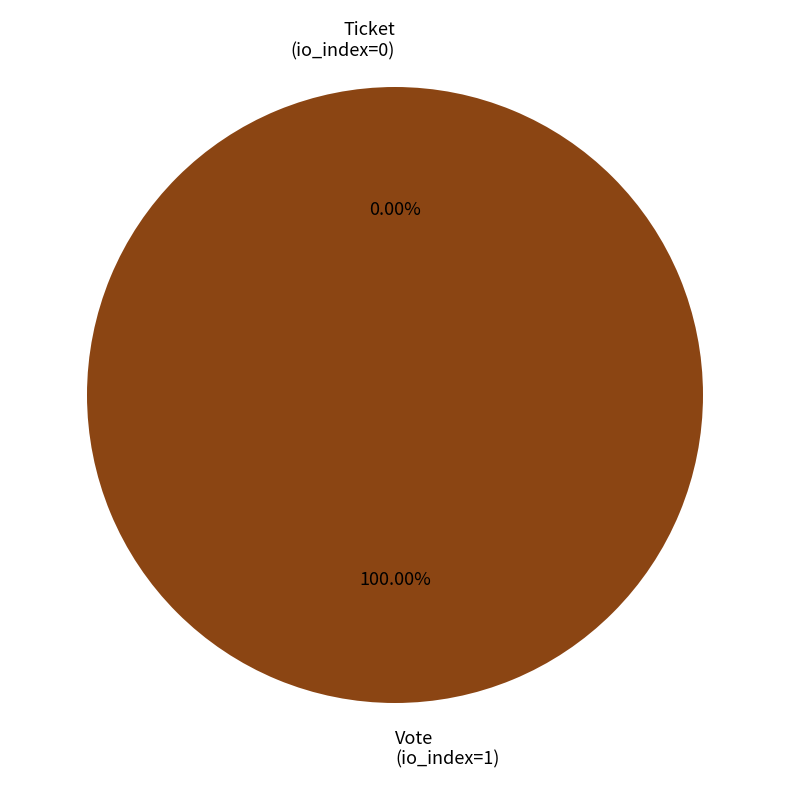

What percentage is the Vote slice, to the nearest percent?

100%